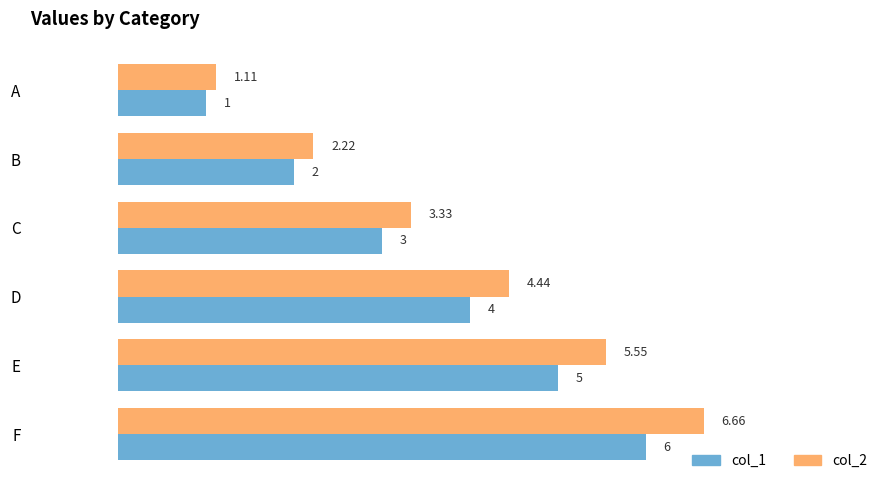

Which series has the largest range (max minus min)?

col_2